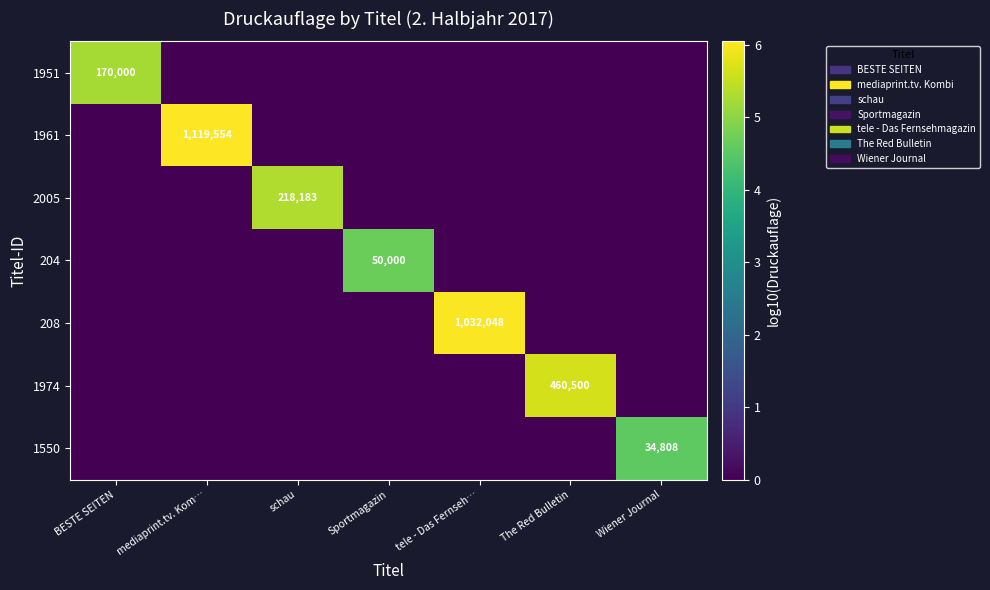

True or false: 208 has a value of 1379844 at tele - Das Fernseh….

False